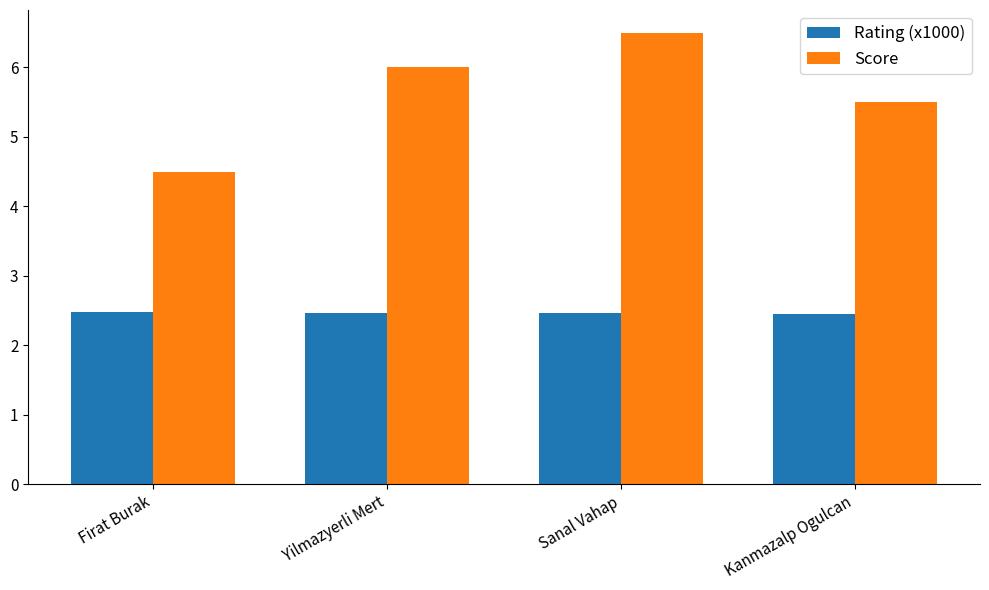

Is it true that Score equals 6.0 at Yilmazyerli Mert?

True